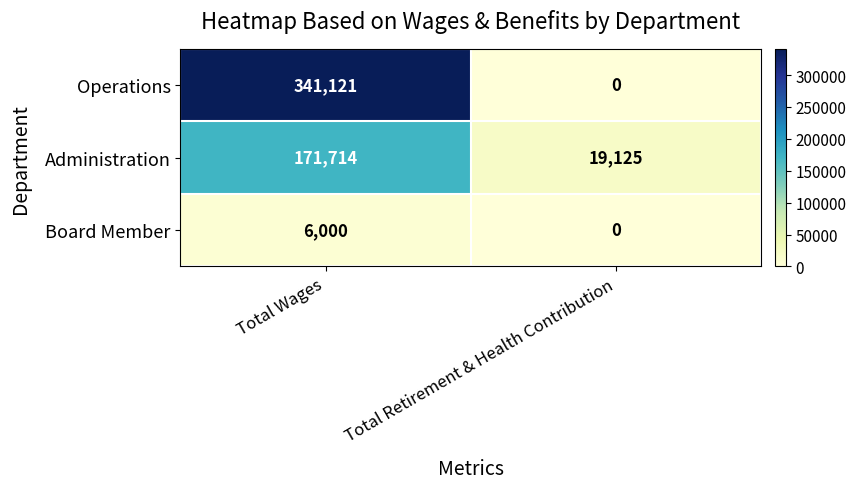

Read the Administration value at Total Wages, to the nearest 10.

171710